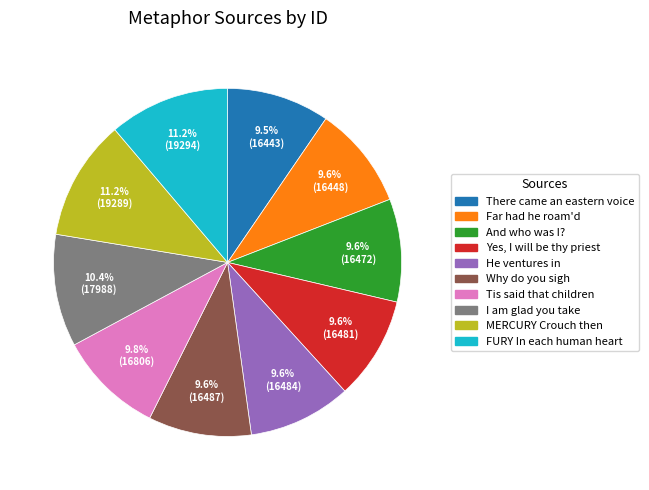

How many segments does this pie chart have?

10